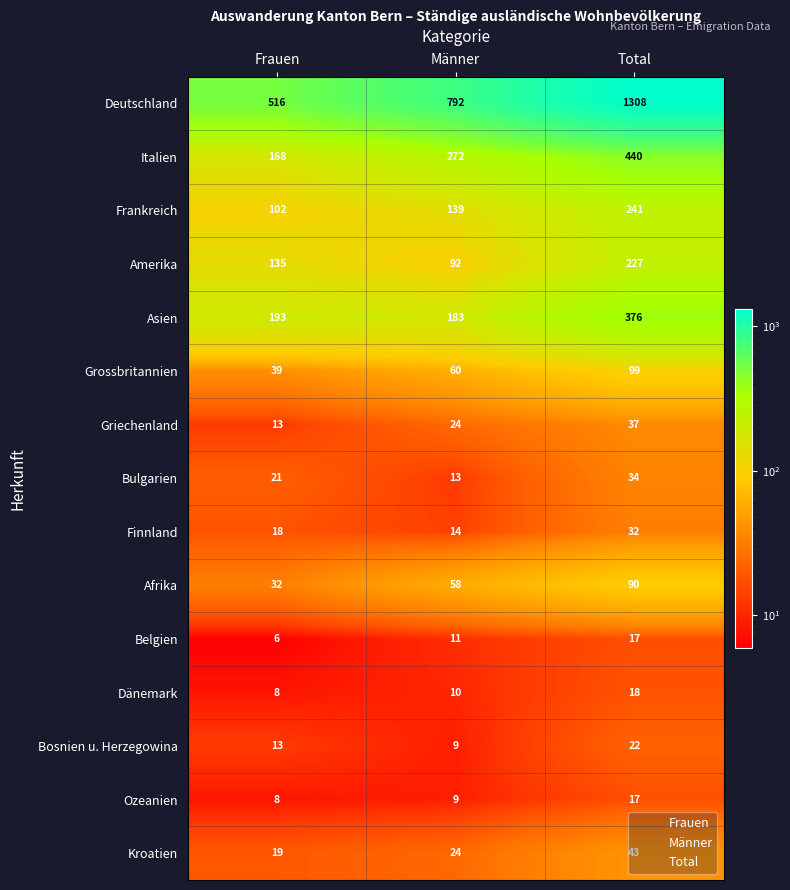

At which category is the sum across all series the highest?

Total